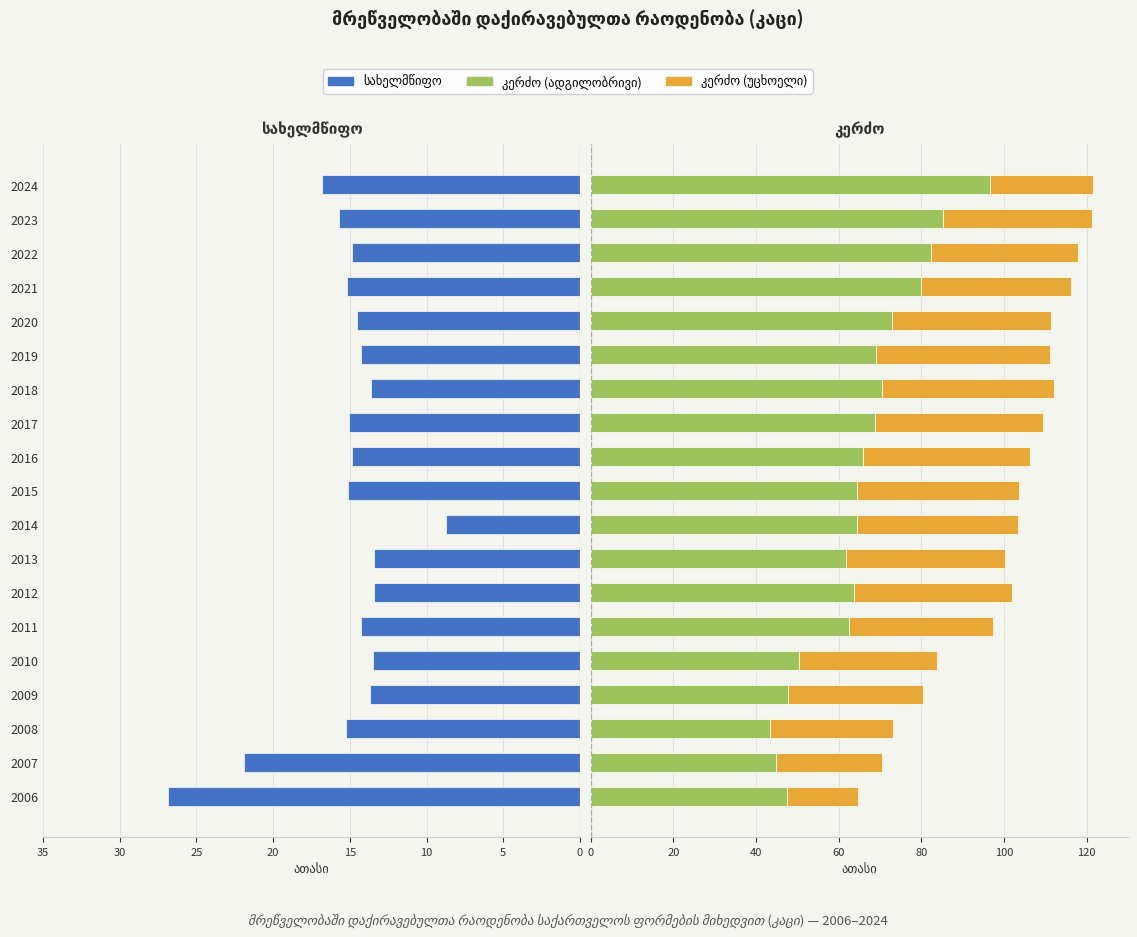

Reading left to right, list all the values displayed in this chart.

სახელმწიფო: 26.8	21.9	15.2	13.7	13.5	14.2	13.4	13.4	8.8	15.1	14.8	15.1	13.6	14.2	14.6	15.2	14.9	15.7	16.8
კერძო (ადგილობრივი): 47.5	44.9	43.4	47.7	50.3	62.4	63.8	61.8	64.4	64.5	65.8	68.7	70.5	69.0	73.0	79.9	82.3	85.3	96.6
კერძო (უცხოელი): 17.3	25.5	29.8	32.7	33.4	34.9	38.1	38.5	39.1	39.1	40.5	40.8	41.5	42.0	38.3	36.4	35.7	36.0	25.0